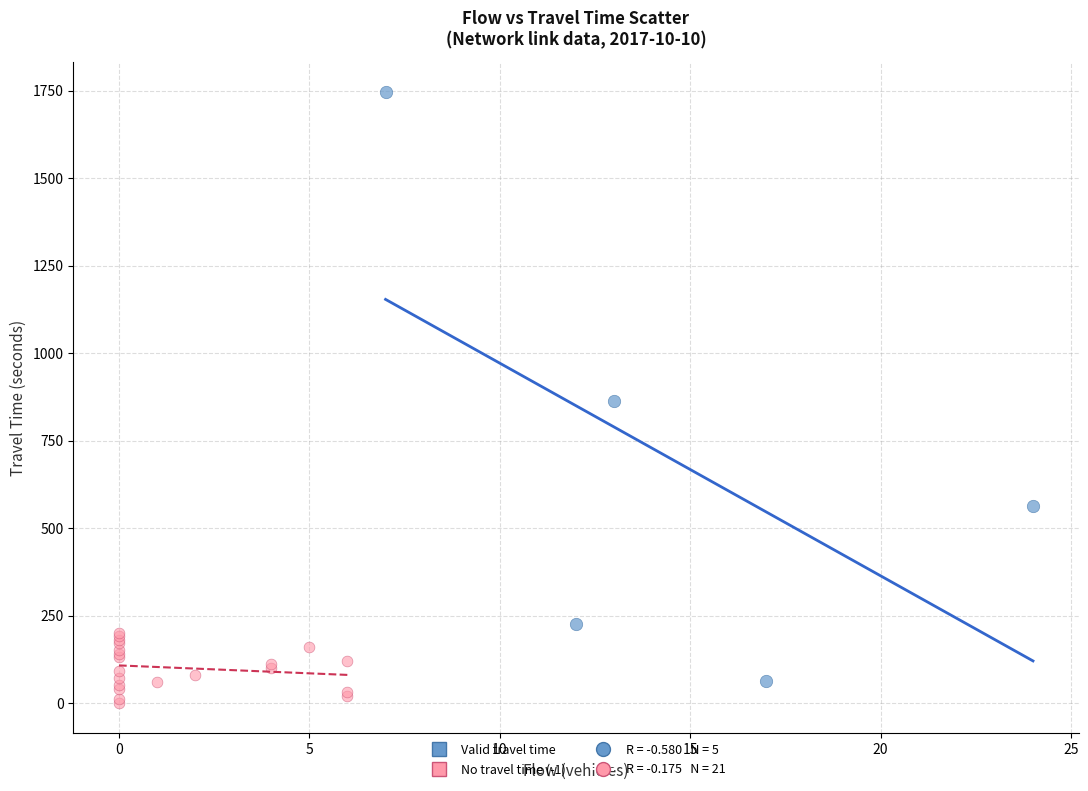

Which series has the largest Y range (max minus min)?

Valid travel time